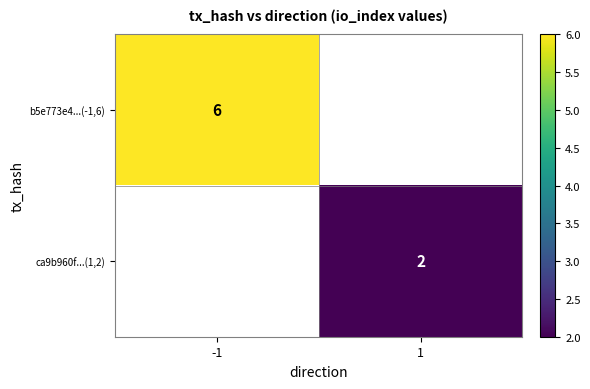

Is the value of b5e773e4...(-1,6) at -1 greater than the value of ca9b960f...(1,2) at 1?

Yes